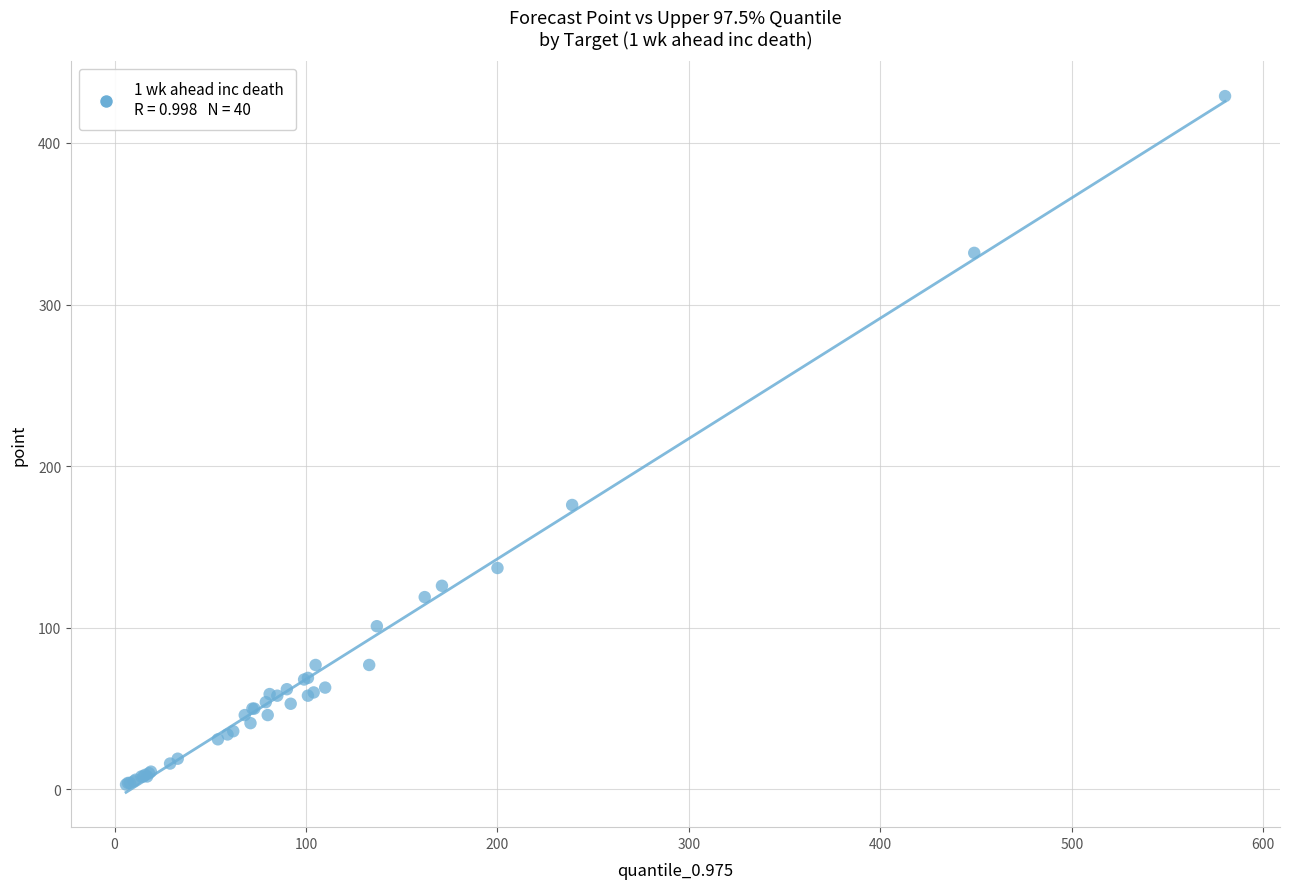

What Y value in the scatter plot is closest to 216?

176